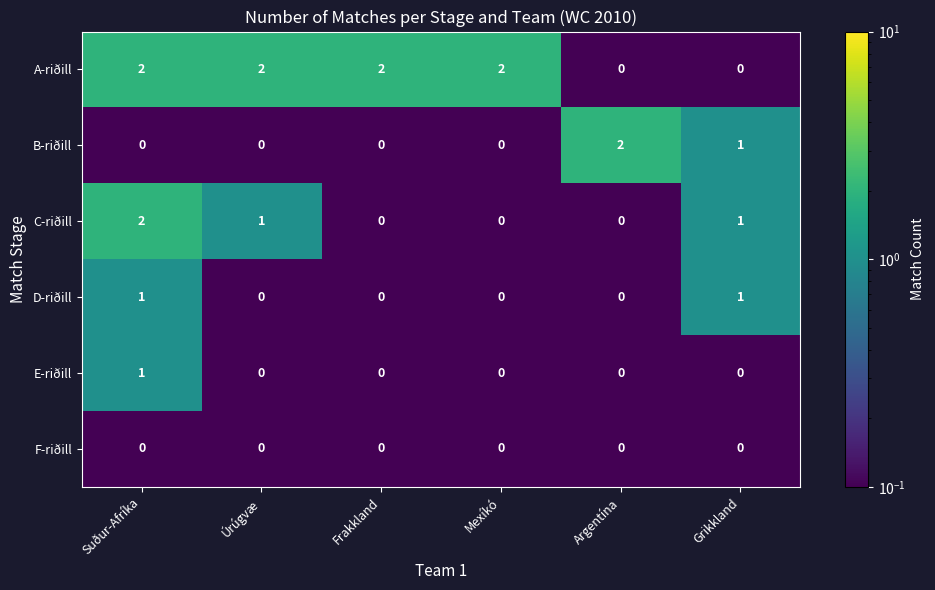

At which label does C-riðill reach its peak?

Suður-Afríka